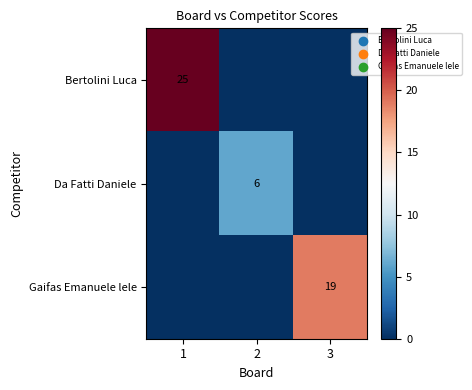

The Da Fatti Daniele series shows 2 at 2. True or false?

False